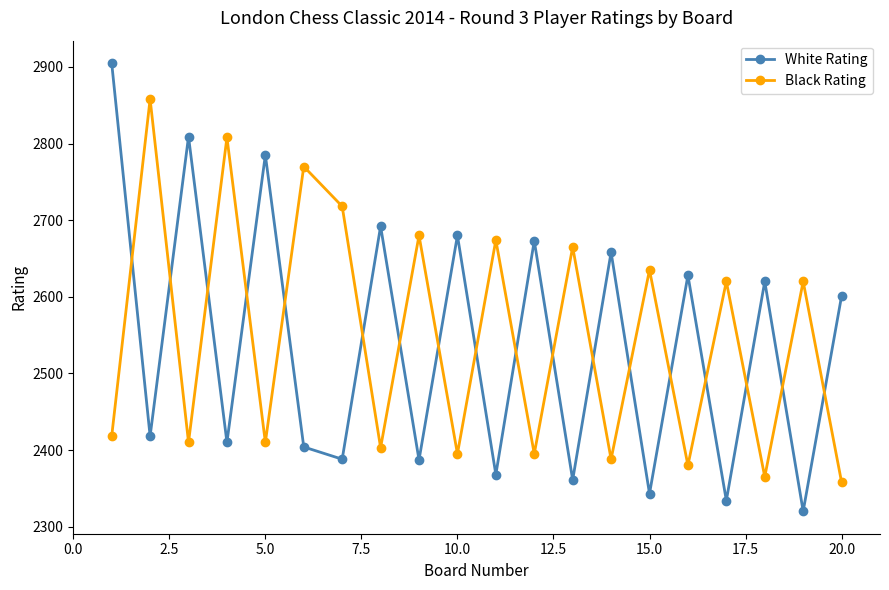

Rank the series by their maximum value, from lowest to highest.

Black Rating, White Rating